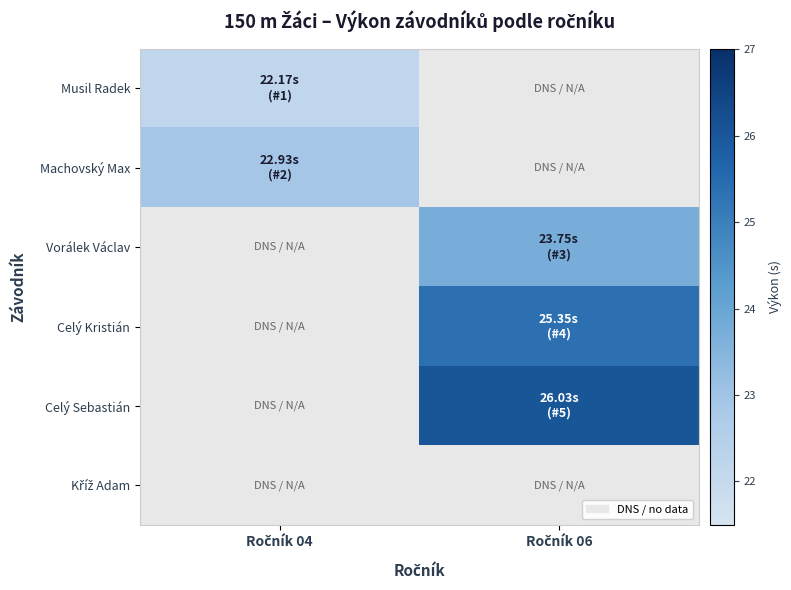

At which label does Vorálek Václav first exceed 23?

Ročník 06